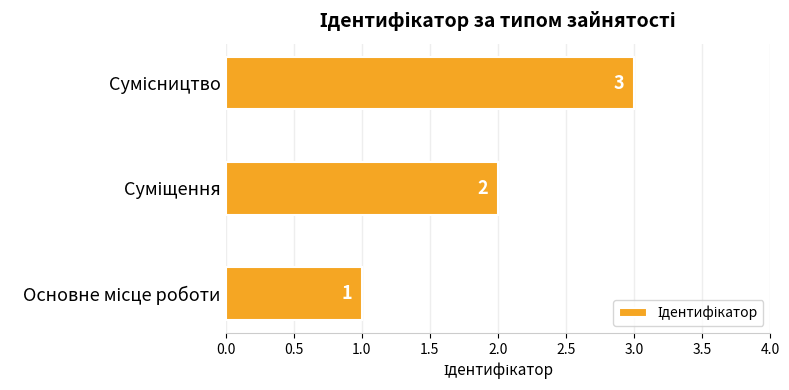

How many values are between 1 and 3?

3